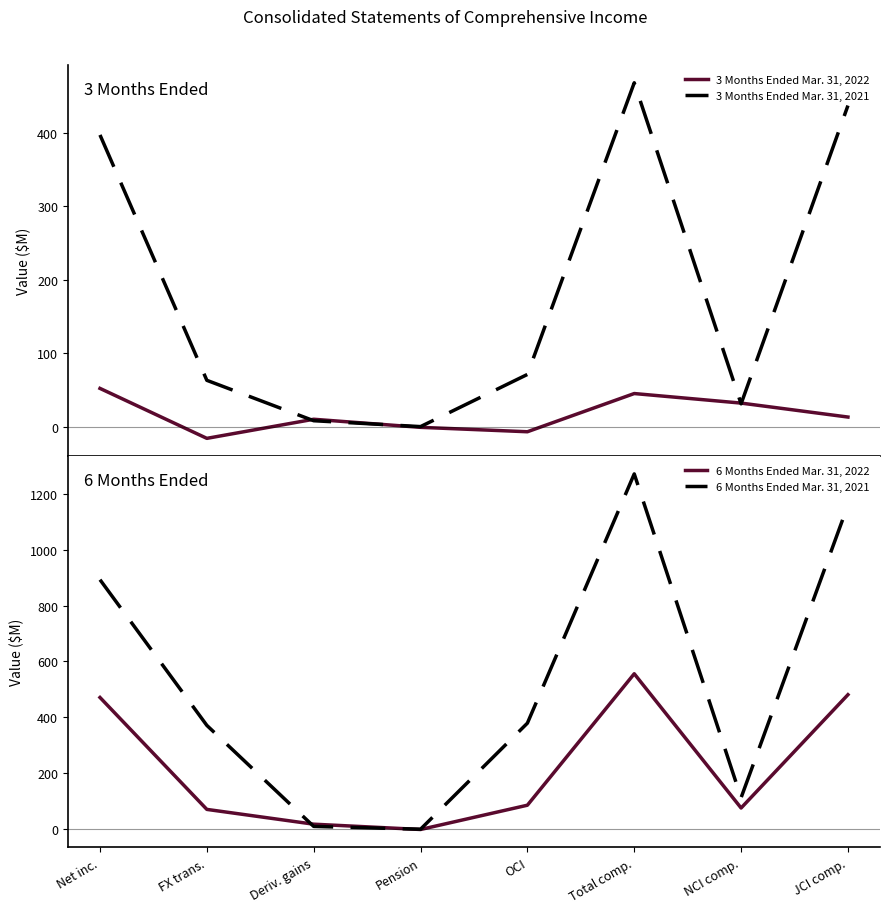

What are all the series names shown in the legend?

3 Months Ended Mar. 31, 2022, 3 Months Ended Mar. 31, 2021, 6 Months Ended Mar. 31, 2022, 6 Months Ended Mar. 31, 2021